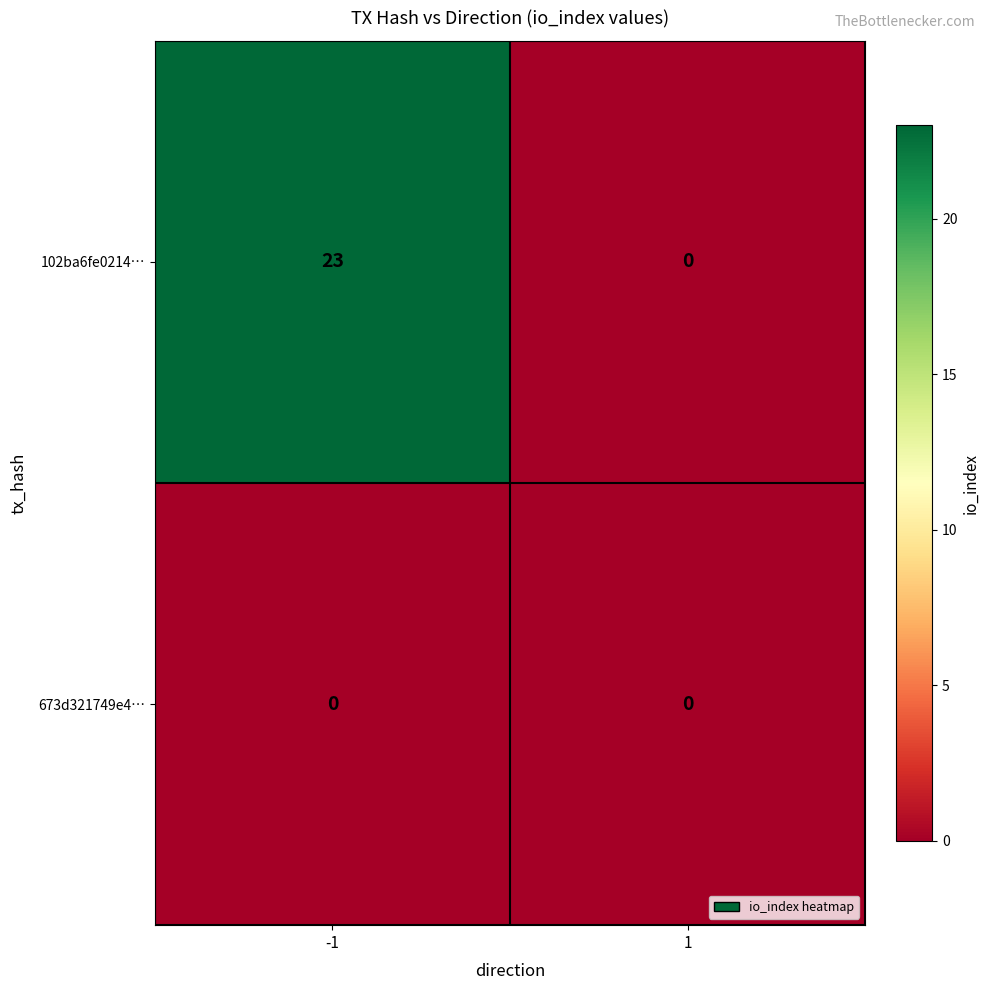

Count the number of data series in this chart.

2